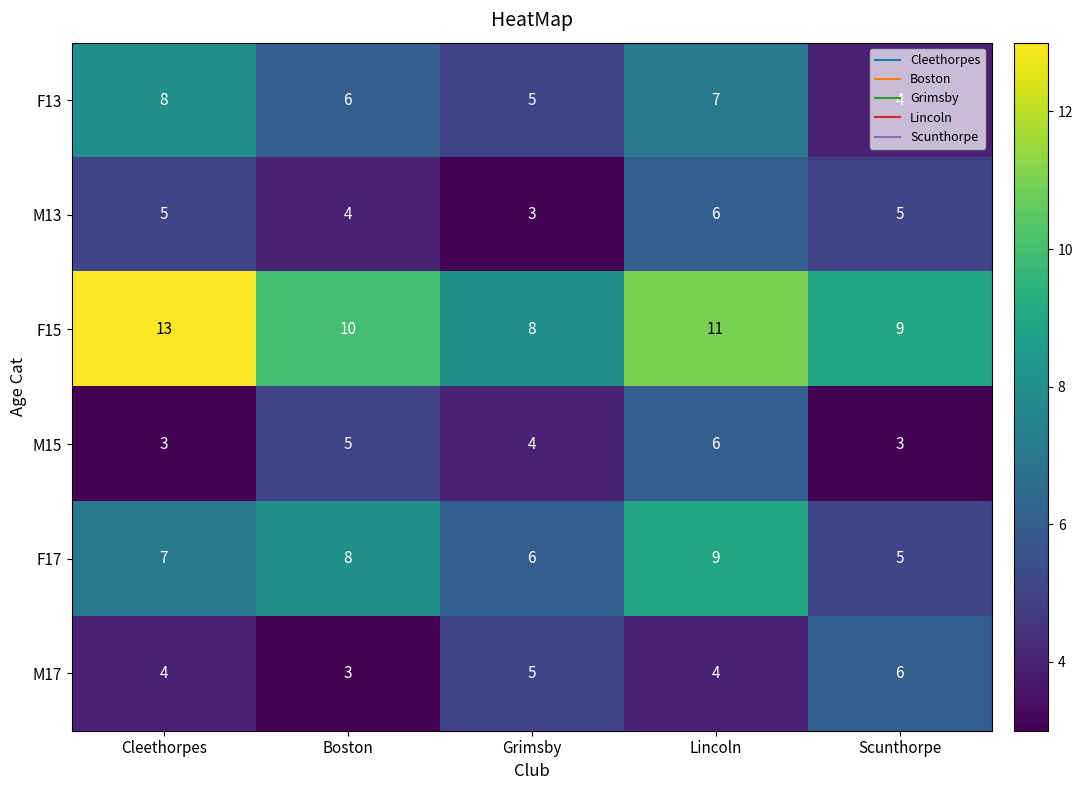

What is the sum of the M15 values at Boston and Scunthorpe?

8